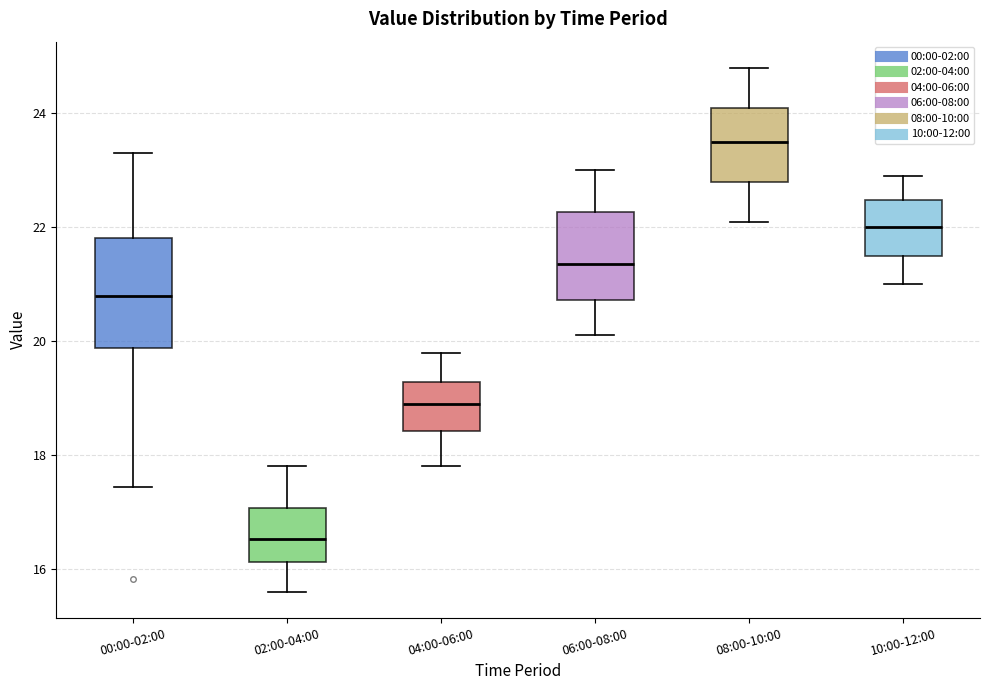

Which box's median line is the highest?

08:00-10:00